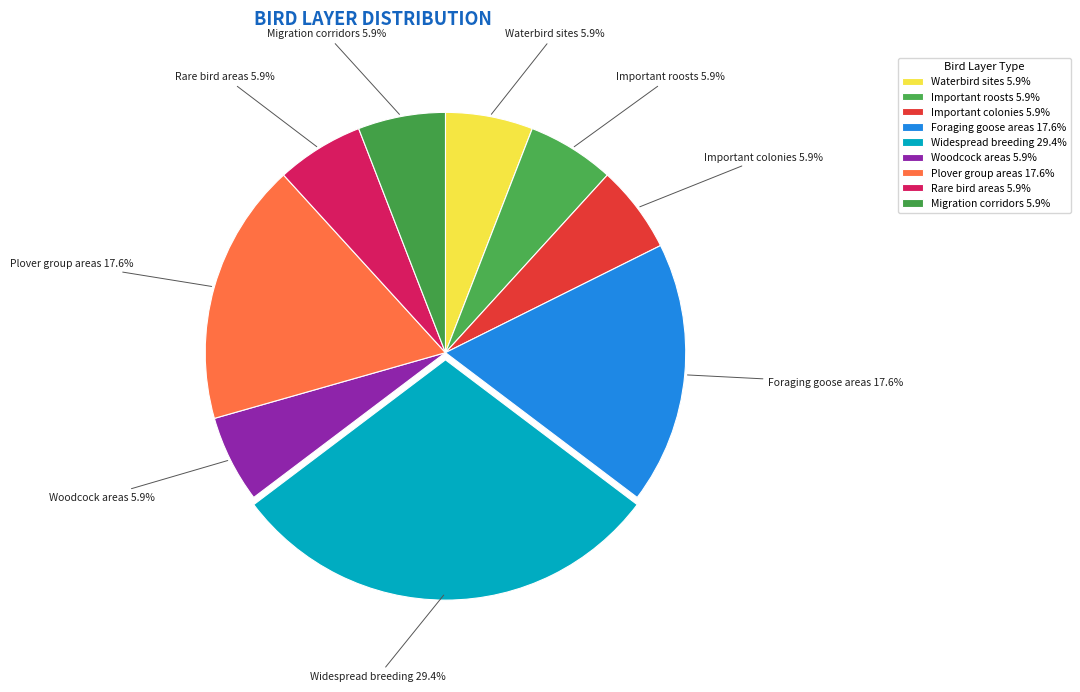

Count the number of slices in the pie.

9